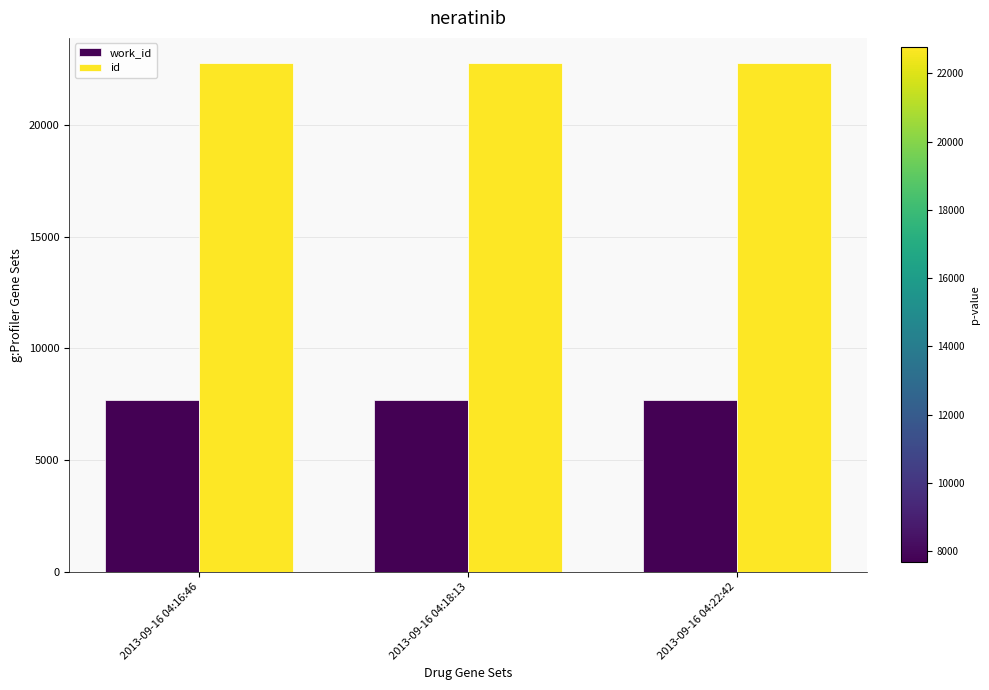

What is the spread (max minus min) of values at 2013-09-16 04:18:13?

15083